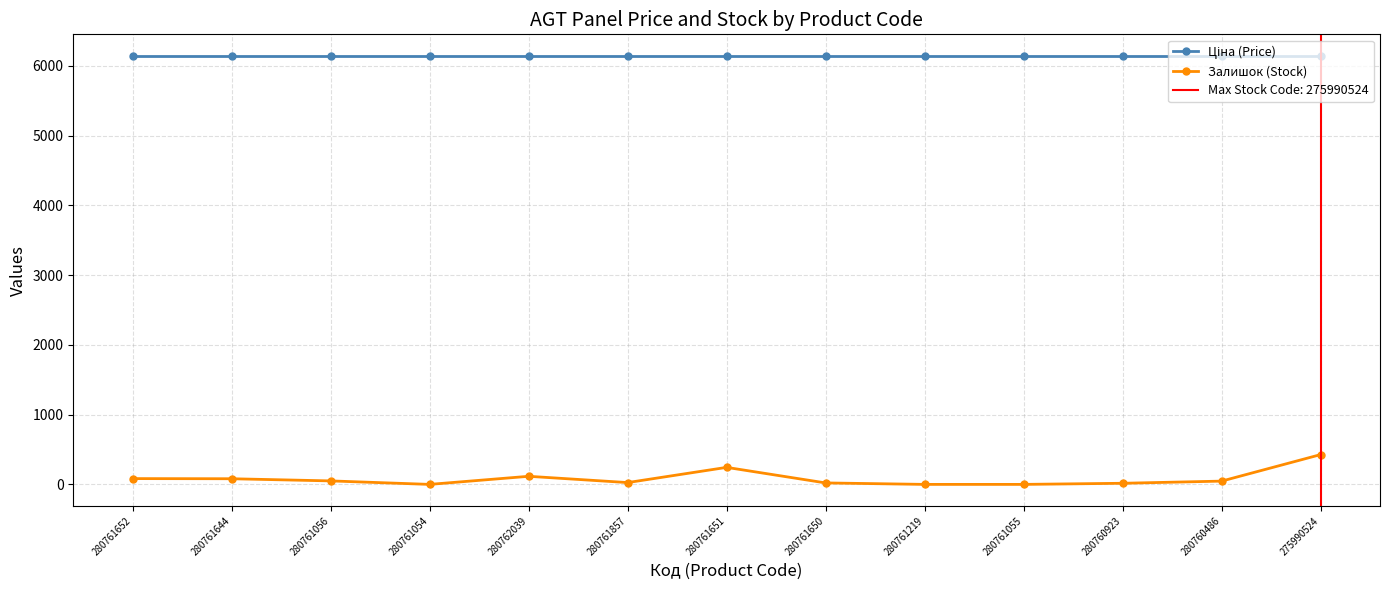

What is the value of the Залишок (Stock) point at the 8th from the left?

21.0